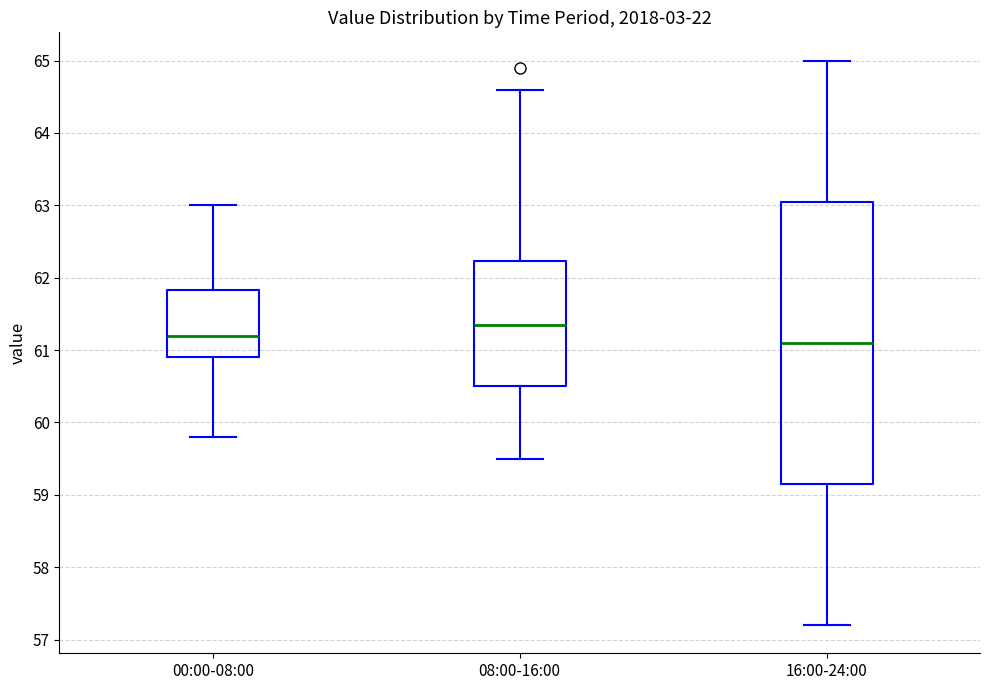

Which box has the highest median line?

08:00-16:00